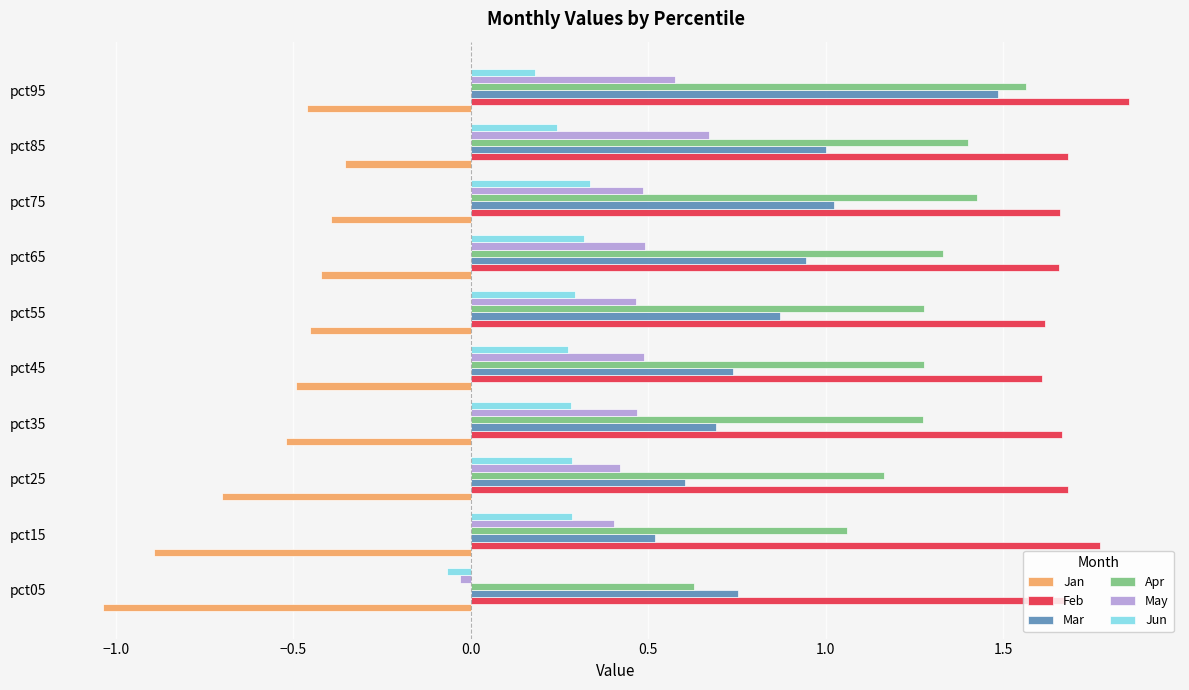

At pct55, list the series in order from largest to smallest.

Feb, Apr, Mar, May, Jun, Jan